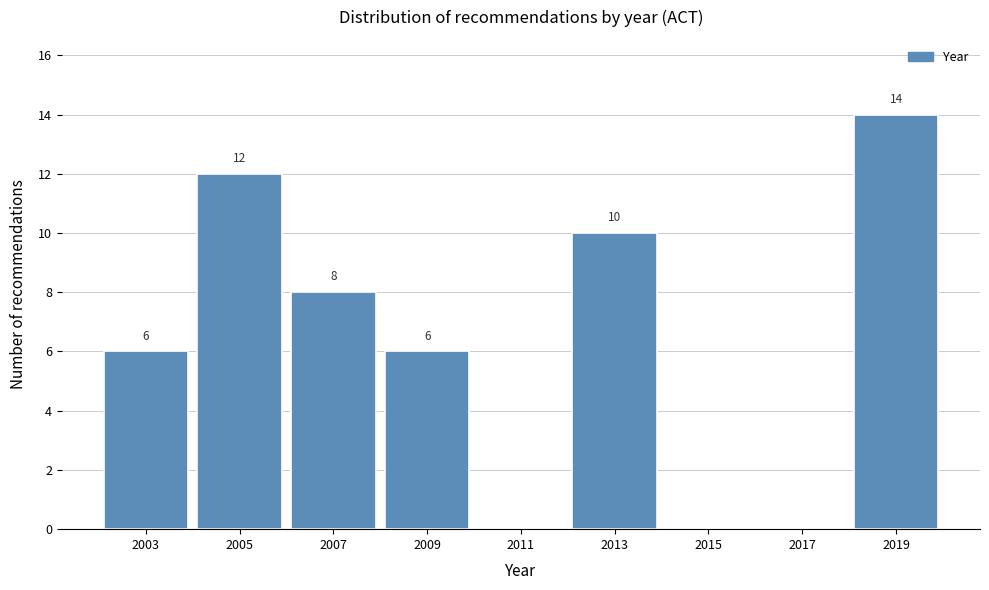

Reading left to right, transcribe all the data shown in this chart.

2003=6	2005=12	2007=8	2009=6	2011=0	2013=10	2015=0	2017=0	2019=14